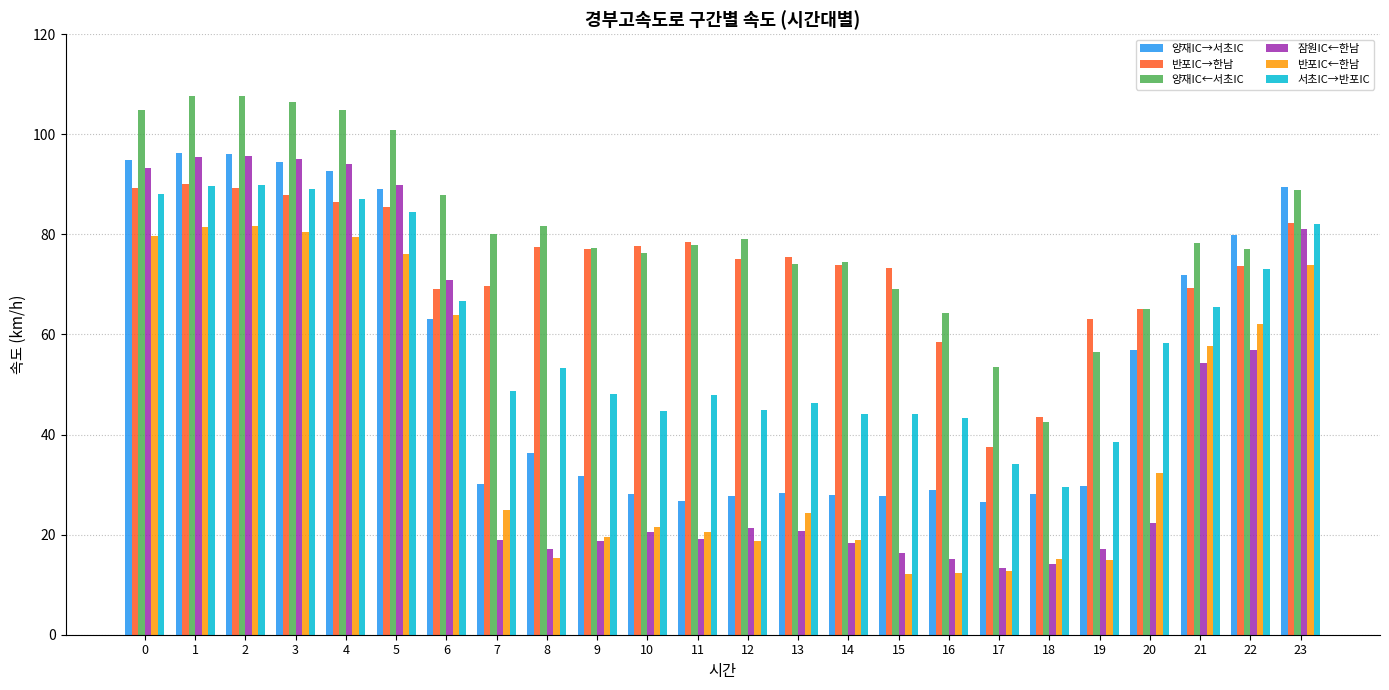

Are the bars horizontal?

No